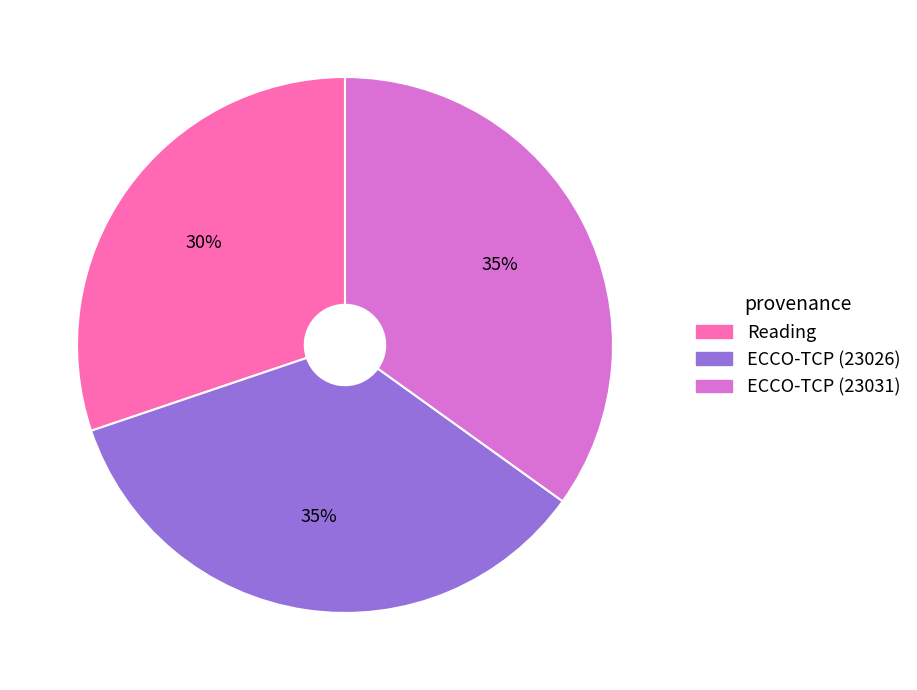

What is the ratio of the value at ECCO-TCP (23026) to the value at Reading?

1.2